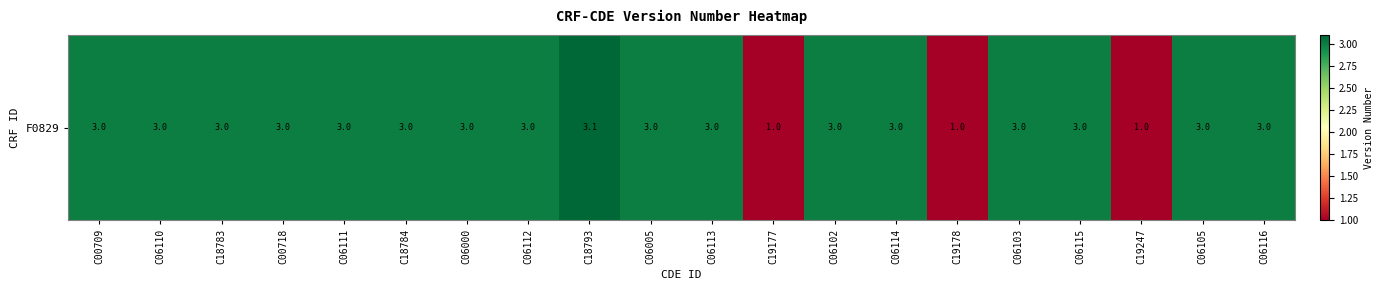

Rank the categories by value from lowest to highest.

C19177, C19178, C19247, C00709, C06110, C18783, C00718, C06111, C18784, C06000, C06112, C06005, C06113, C06102, C06114, C06103, C06115, C06105, C06116, C18793